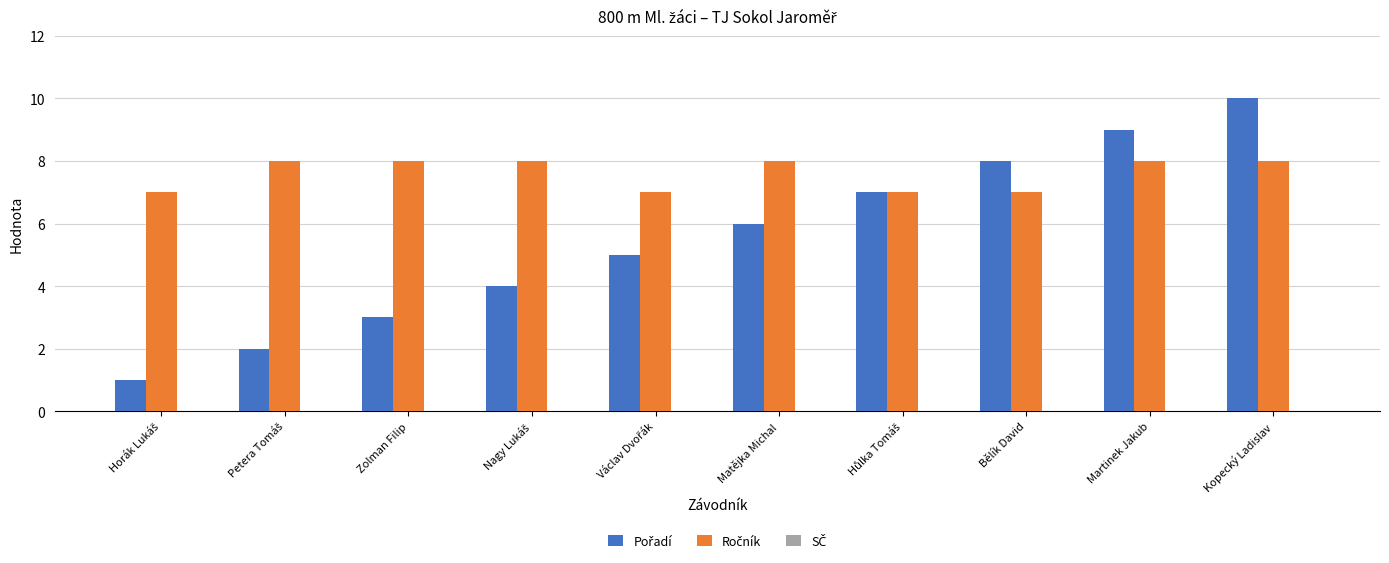

At which category is the sum across all series the highest?

Kopecký Ladislav